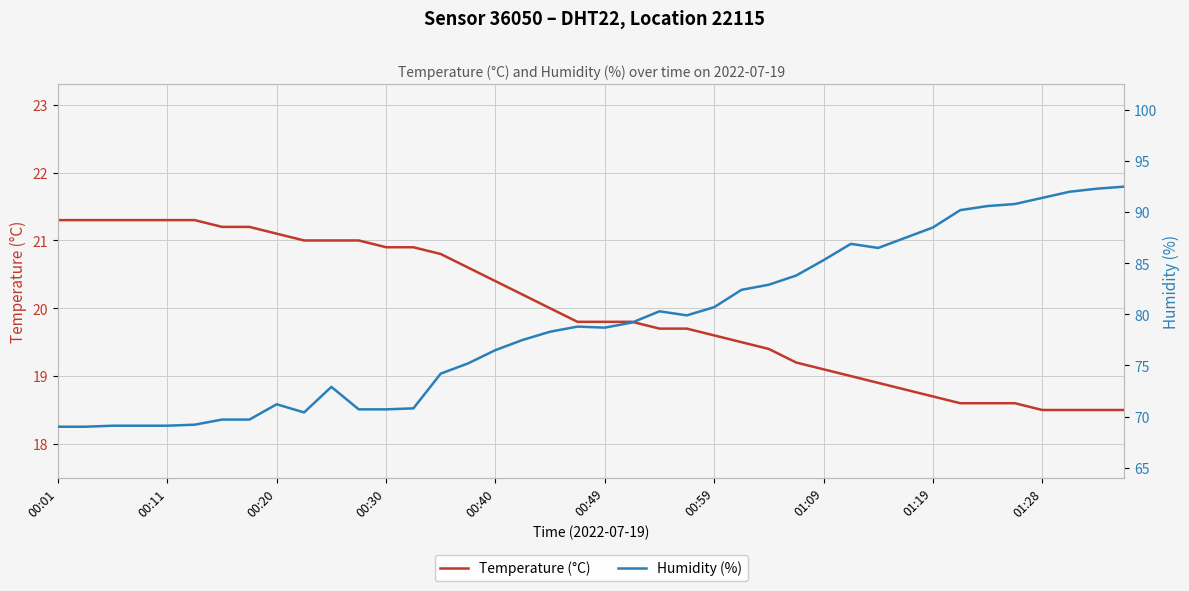

Is this an area chart (filled region under the line)?

No